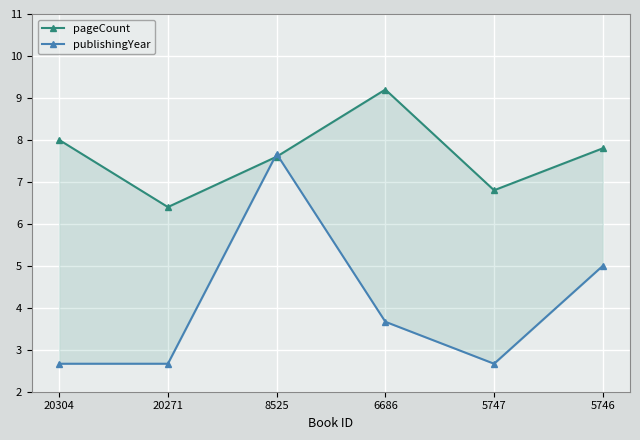

Rank the series by their maximum value, from lowest to highest.

publishingYear, pageCount